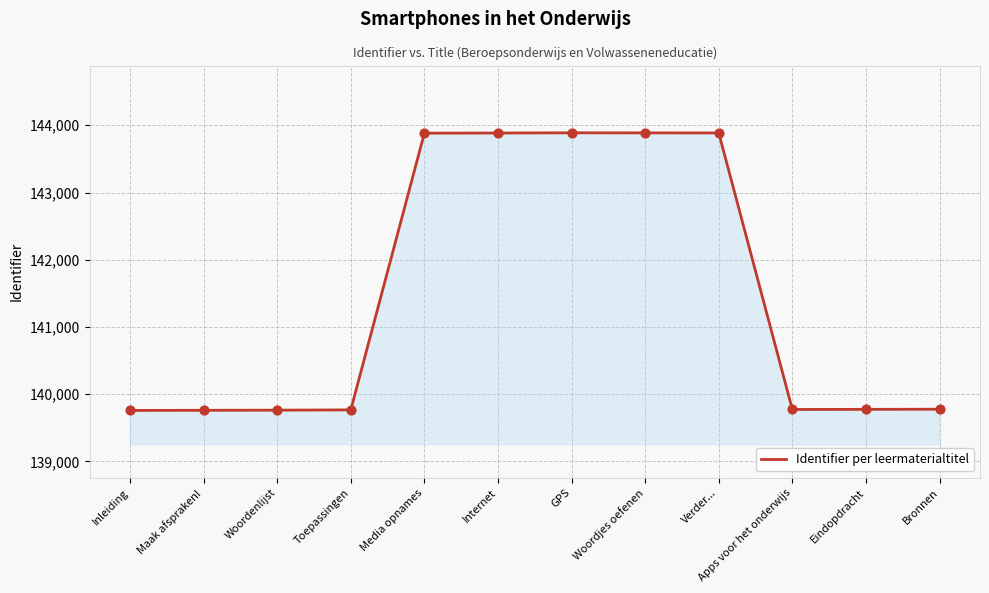

What is the change in value from Internet to Eindopdracht?

-4111